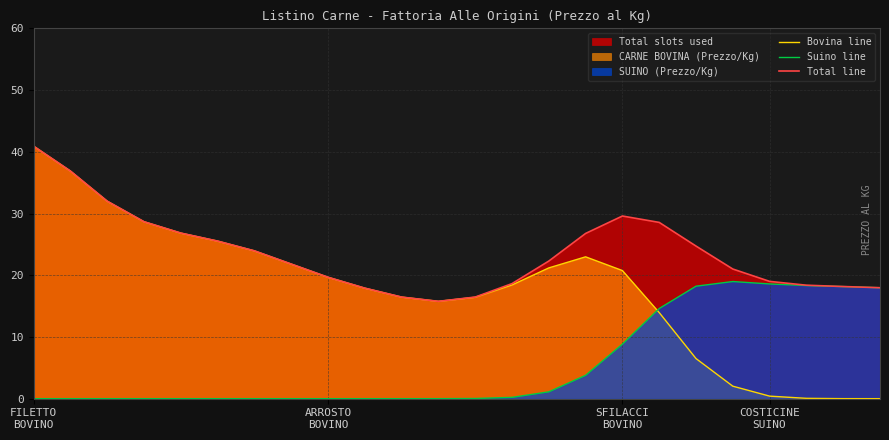

Reading left to right, transcribe all the data shown in this chart.

Bovina line: 40.9	36.9	32.0	28.7	26.8	25.5	23.9	21.8	19.7	17.9	16.5	15.8	16.4	18.4	21.2	23.0	20.8	13.9	6.5	2.0	0.4	0.1	0.0	0.0
Suino line: 0.0	0.0	0.0	0.0	0.0	0.0	0.0	0.0	0.0	0.0	0.0	0.0	0.0	0.2	1.1	3.8	8.8	14.6	18.2	19.0	18.6	18.3	18.2	18.0
Total line: 40.9	36.9	32.0	28.7	26.8	25.5	23.9	21.8	19.7	17.9	16.5	15.8	16.5	18.6	22.3	26.8	29.6	28.6	24.7	21.0	19.0	18.4	18.2	18.0